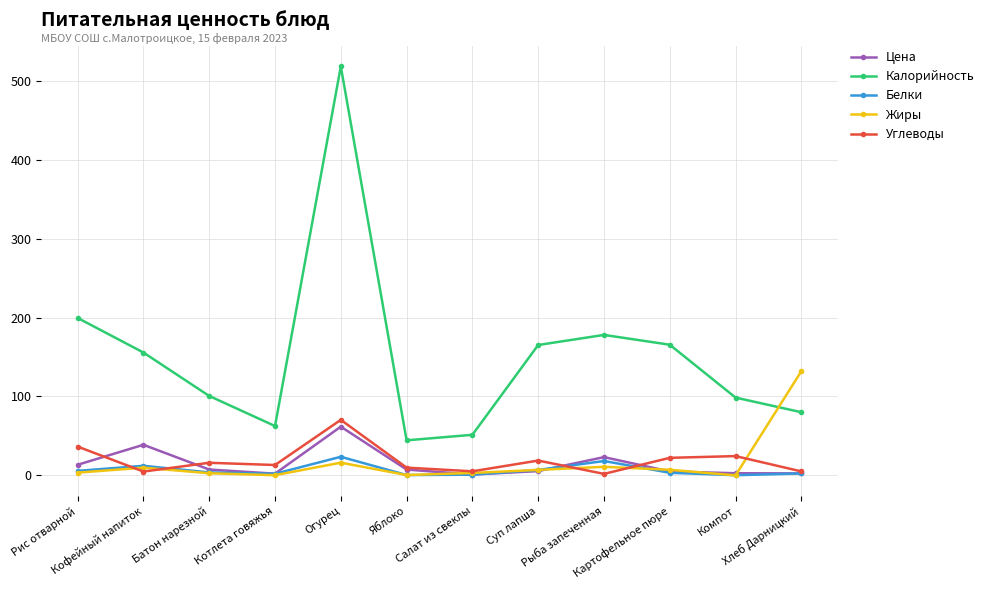

In Калорийность, how many points are higher than both neighbors (excluding endpoints)?

2